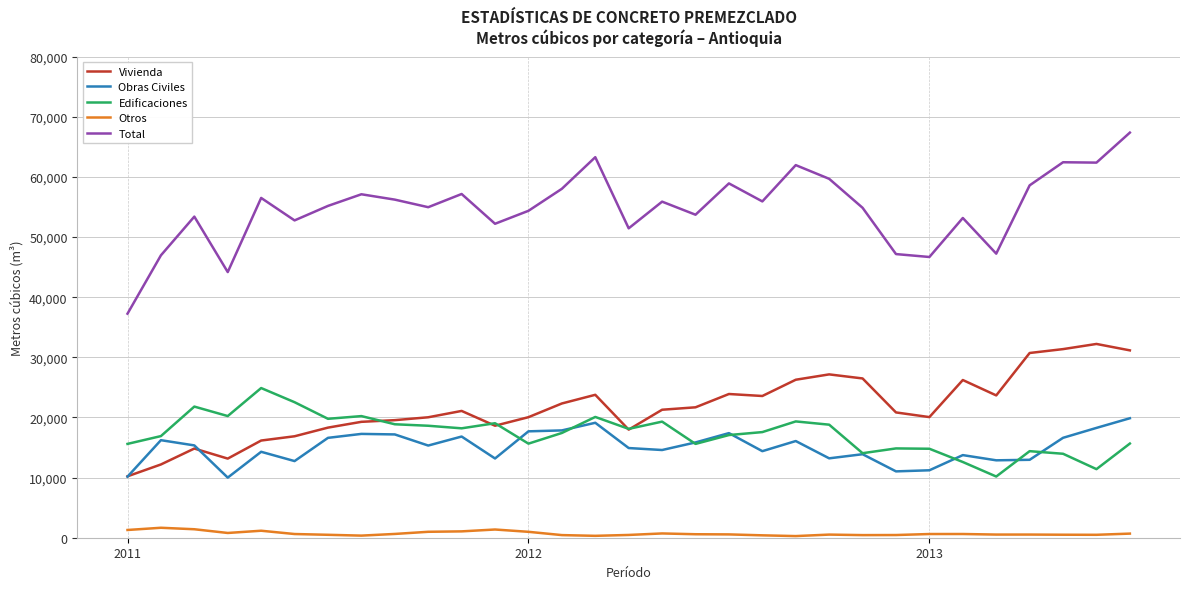

Rank the series by their maximum value, from highest to lowest.

Total, Vivienda, Edificaciones, Obras Civiles, Otros